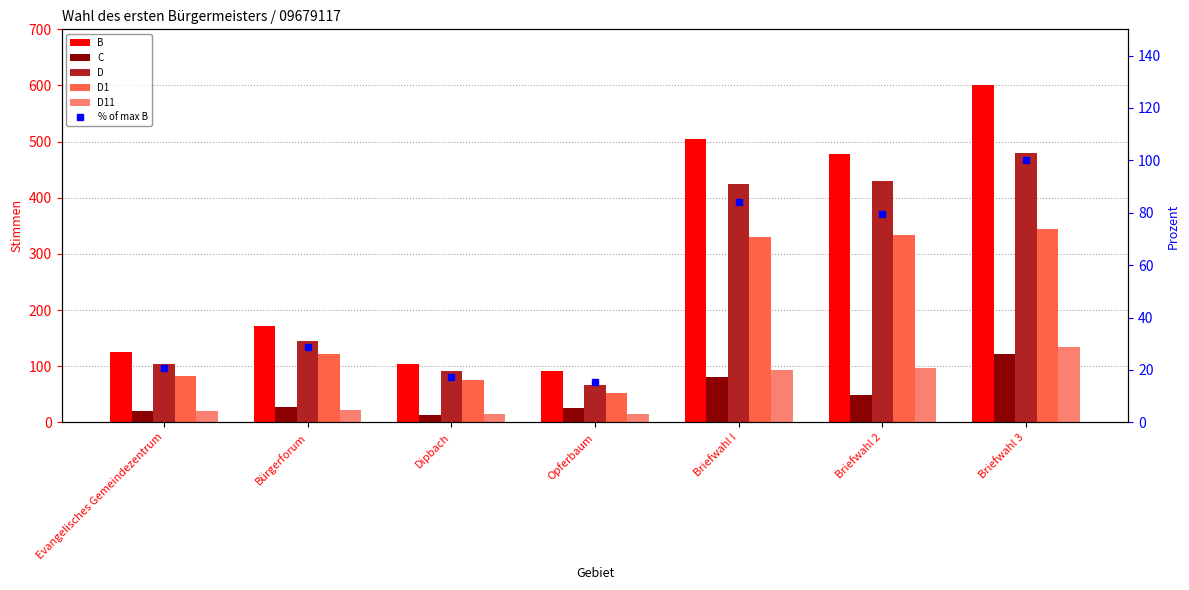

Between Dipbach and Briefwahl 3, which series saw the biggest shift?

B